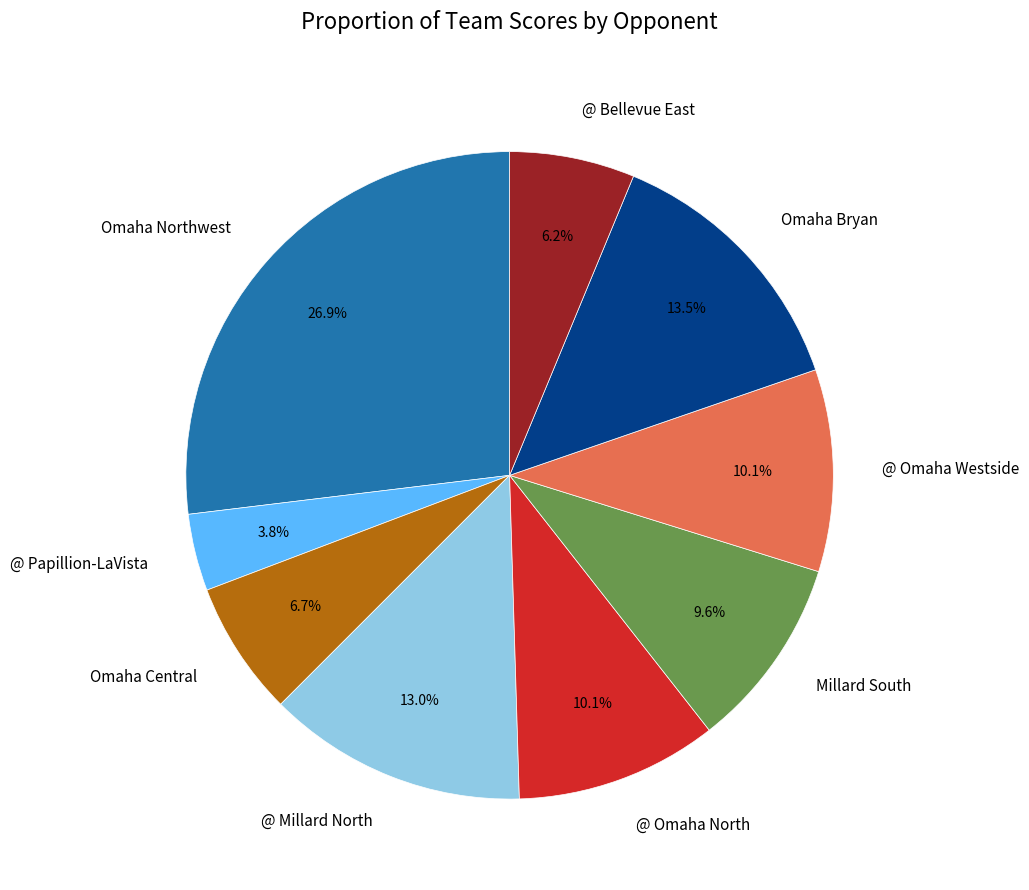

Is there any slice that represents more than half of the pie?

No